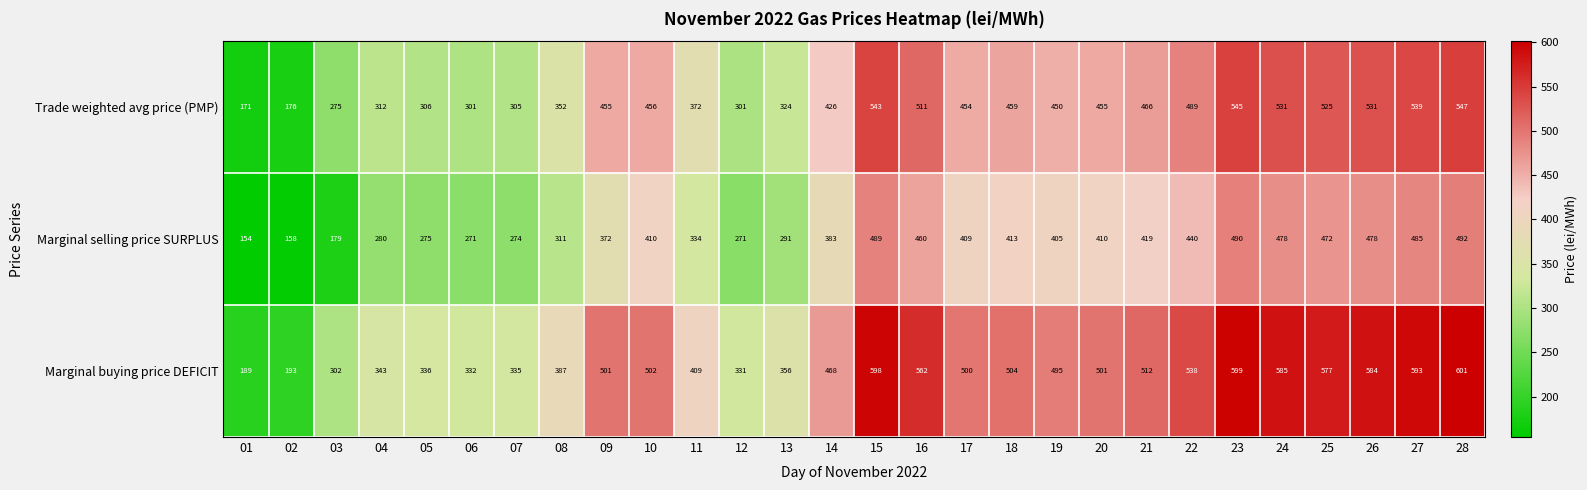

How many data points does each series have?

28